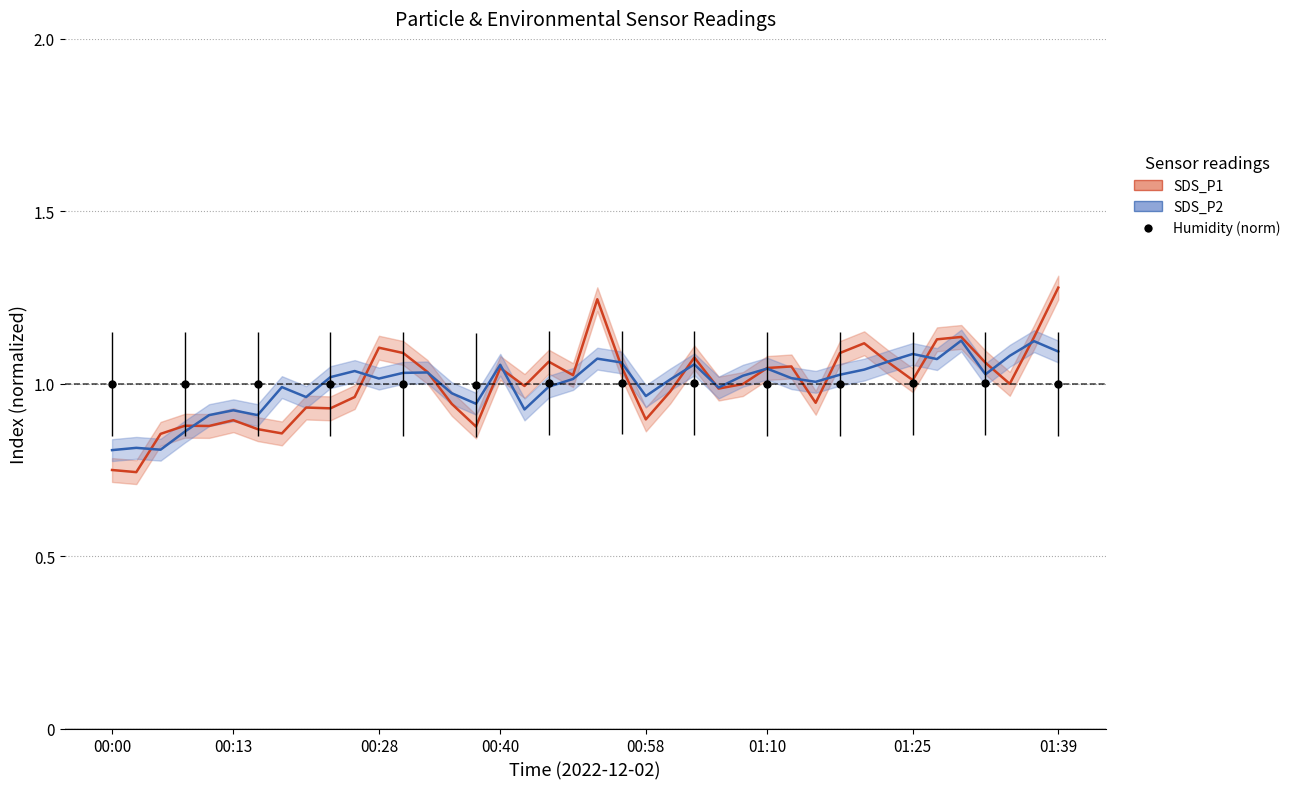

Which series has the widest spread of values?

SDS_P1